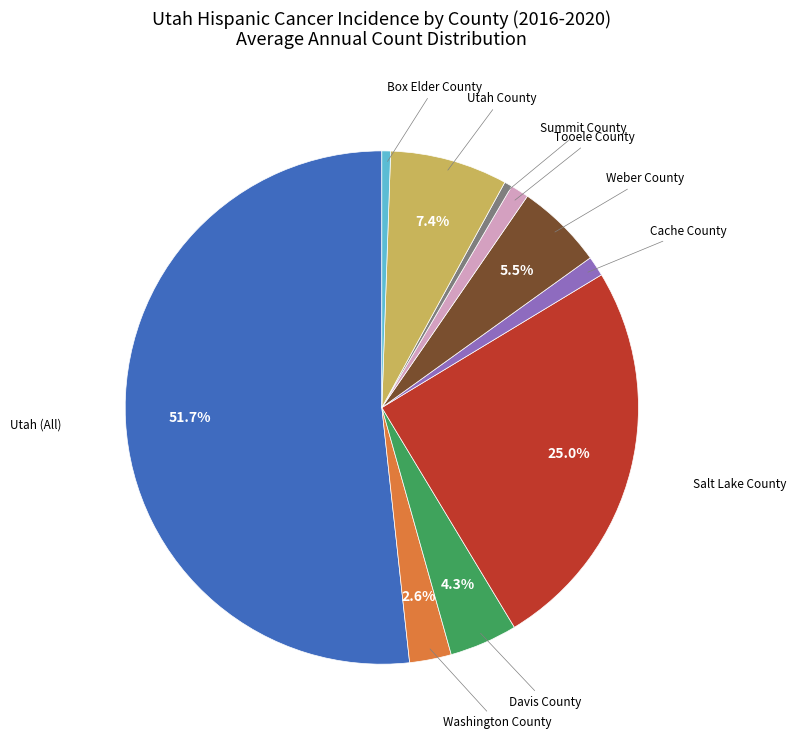

Count the number of slices in the pie.

10